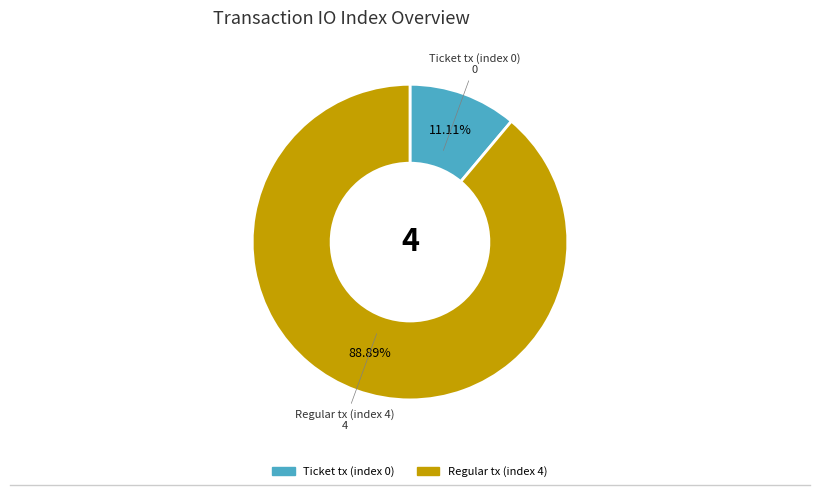

Between Regular tx (index 4) and Ticket tx (index 0), which is larger?

Regular tx (index 4)